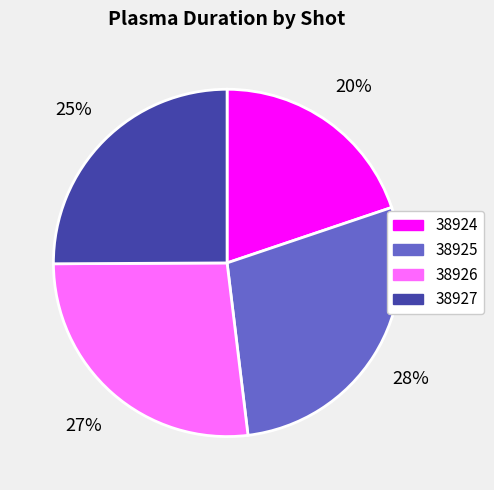

To the nearest percent, what percentage of the pie is 38927?

25%